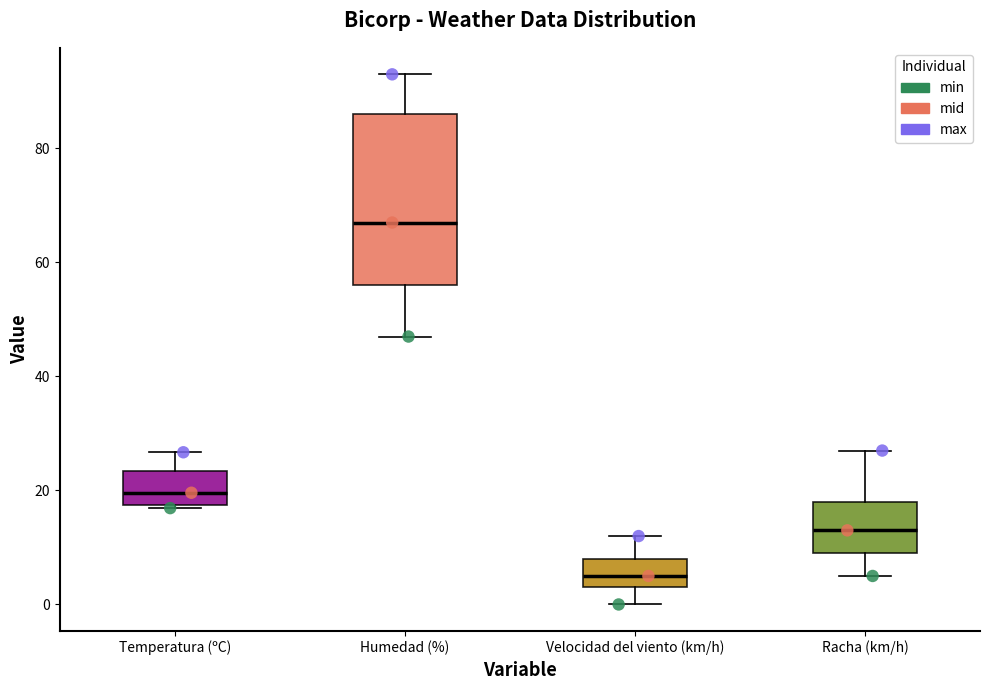

Which box's median line is the lowest?

Velocidad del viento (km/h)